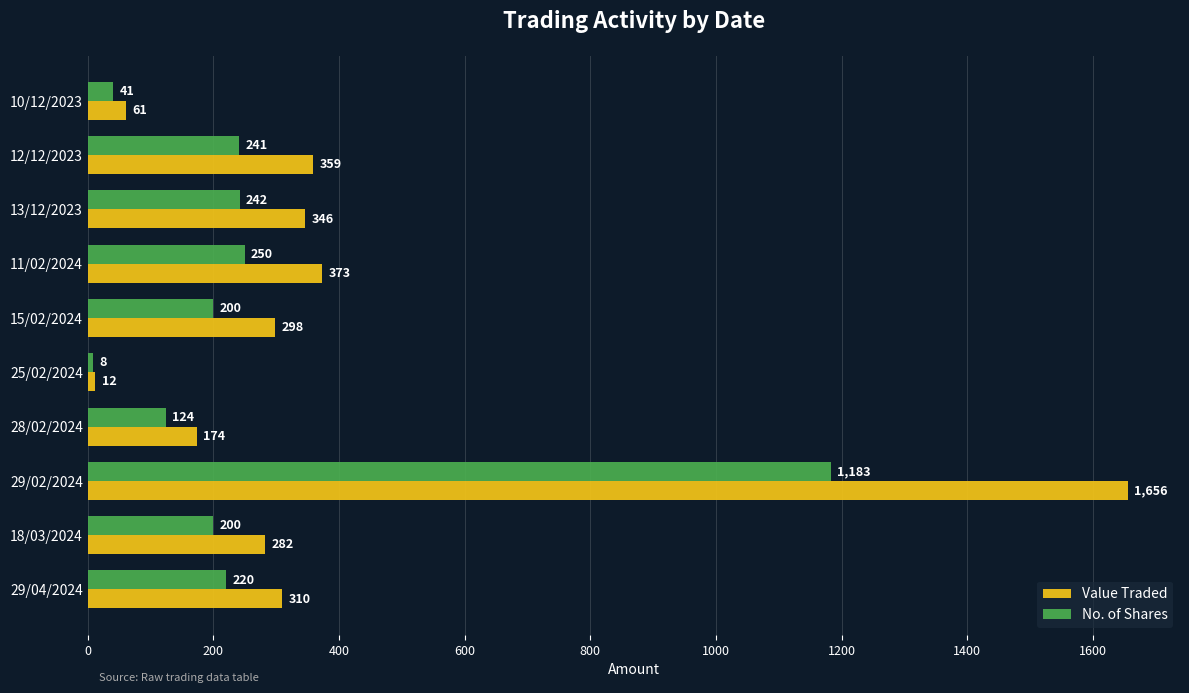

What is the maximum value shown in the chart?

1656